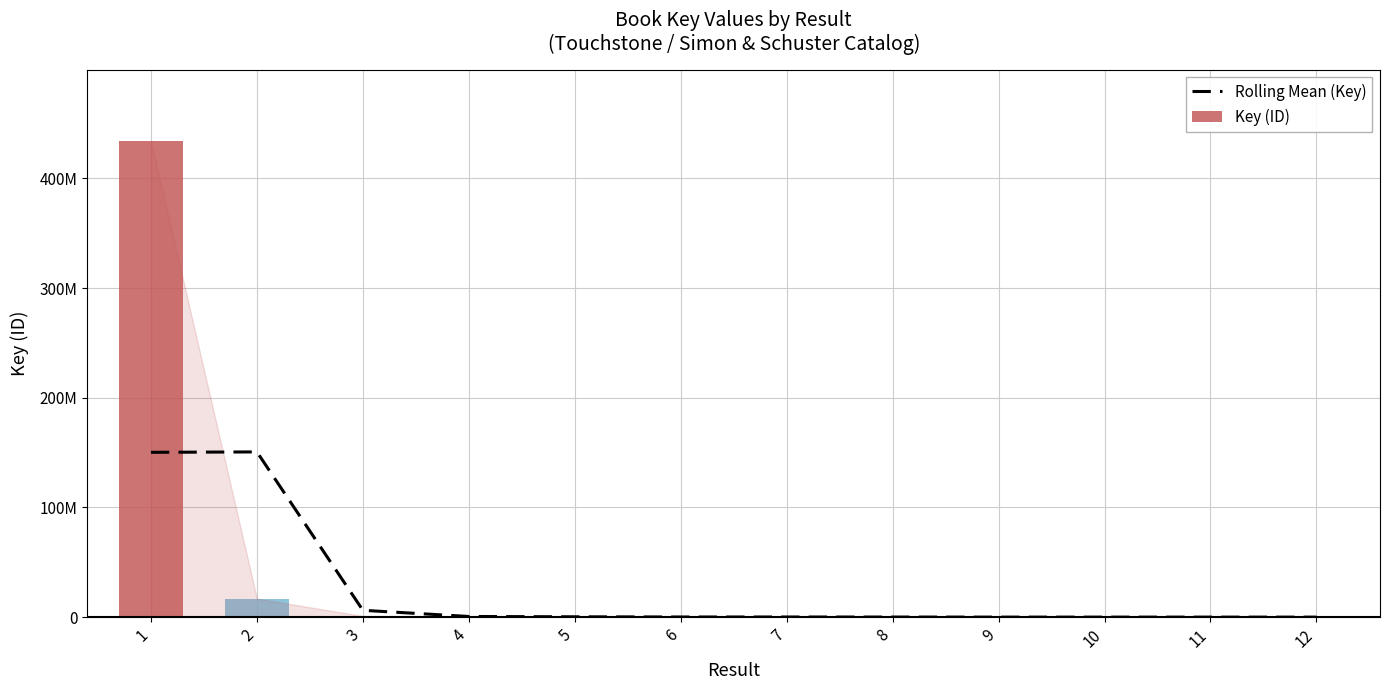

The Key (ID) series shows 147.8 at 12. True or false?

False